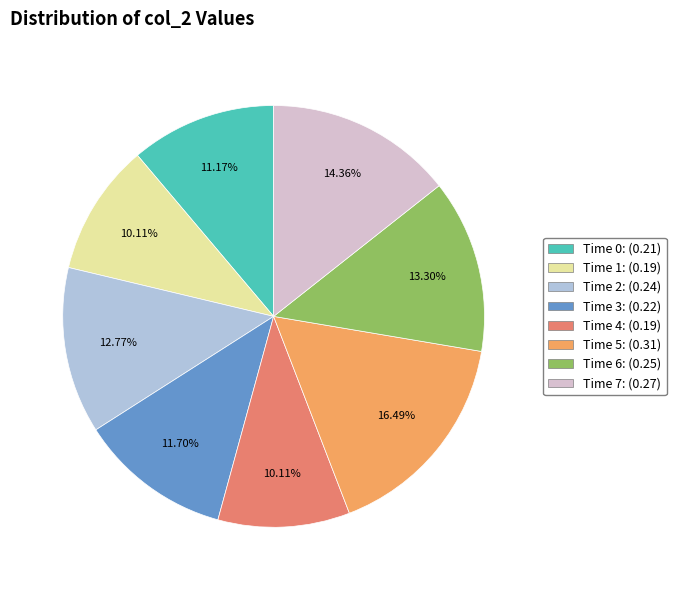

Does any single category account for the majority?

No